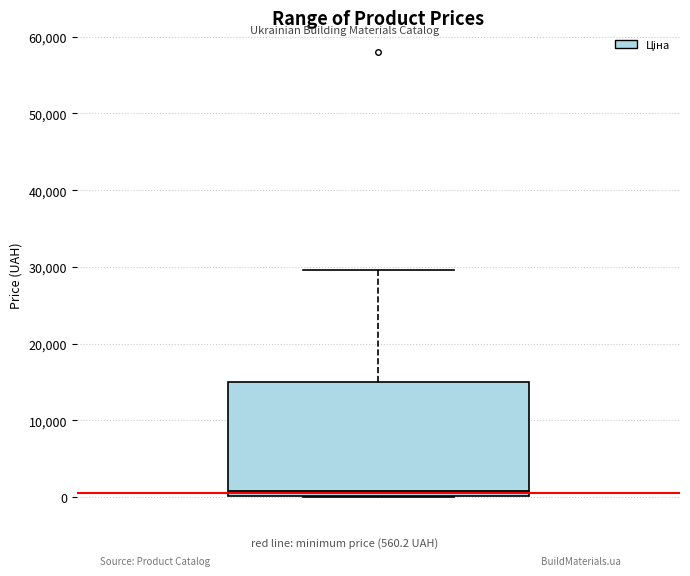

Where is the lower edge of the box on the y-axis? The values are not printed on the chart, so give them approximately, as read against the axis.

0